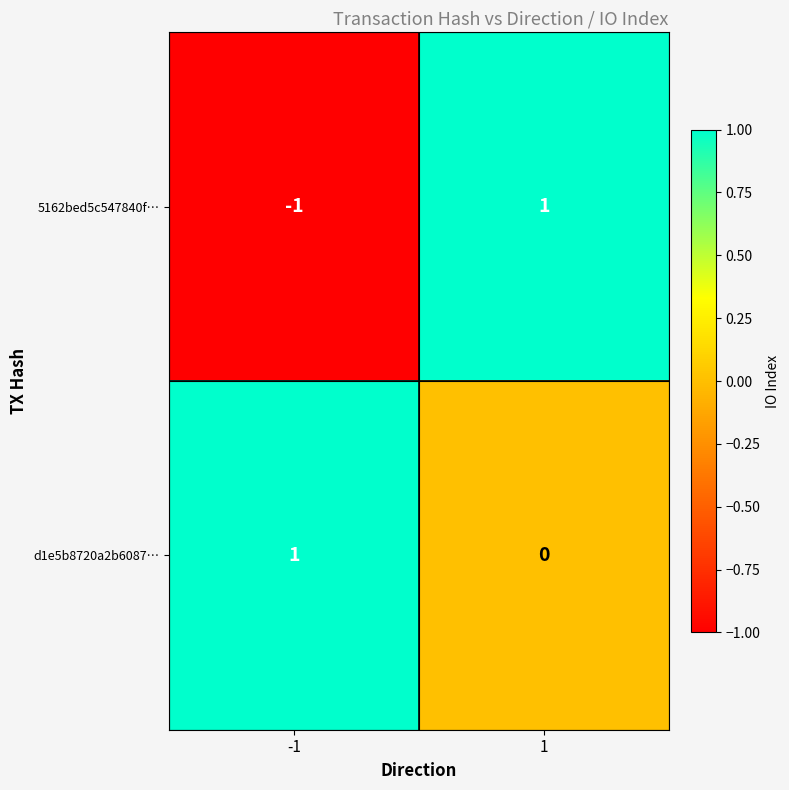

Which series changed the most between -1 and 1?

5162bed5c547840f…